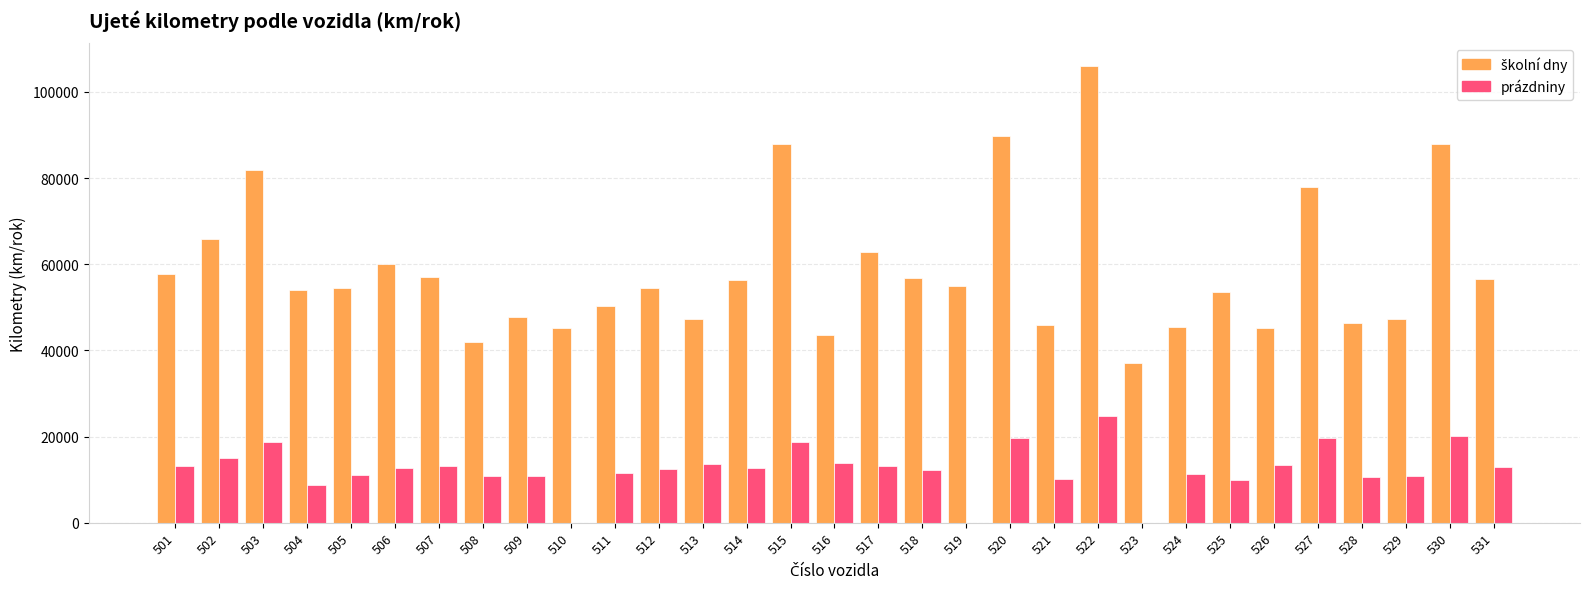

How many categories are shown in the chart?

31